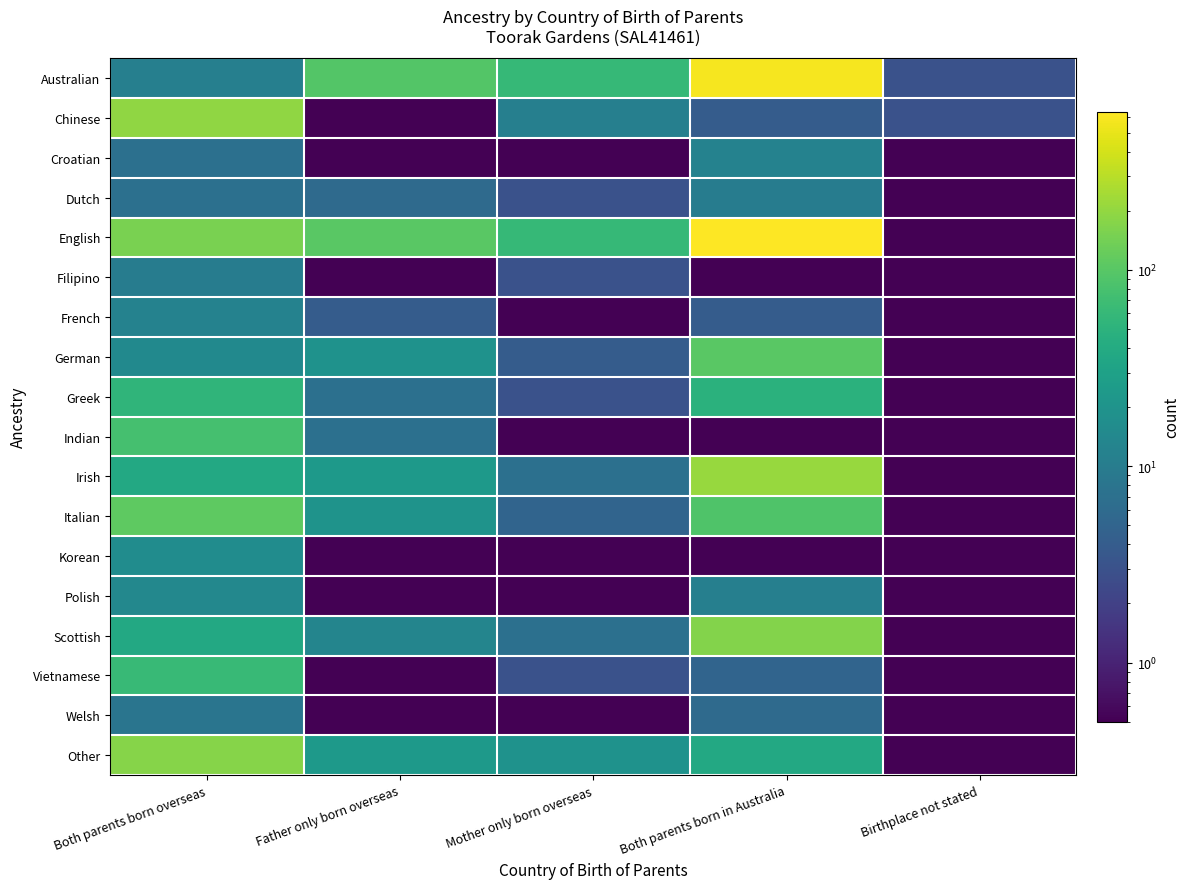

Reading right to left, list all the values displayed in this chart.

Australian: Birthplace not stated=3.0	Both parents born in Australia=575.0	Mother only born overseas=61.0	Father only born overseas=95.0	Both parents born overseas=11.0
Chinese: Birthplace not stated=3.0	Both parents born in Australia=4.0	Mother only born overseas=11.0	Father only born overseas=0.1	Both parents born overseas=194.0
Croatian: Birthplace not stated=0.1	Both parents born in Australia=12.0	Mother only born overseas=0.1	Father only born overseas=0.1	Both parents born overseas=7.0
Dutch: Birthplace not stated=0.1	Both parents born in Australia=10.0	Mother only born overseas=3.0	Father only born overseas=6.0	Both parents born overseas=7.0
English: Birthplace not stated=0.1	Both parents born in Australia=640.0	Mother only born overseas=60.0	Father only born overseas=102.0	Both parents born overseas=150.0
Filipino: Birthplace not stated=0.1	Both parents born in Australia=0.1	Mother only born overseas=3.0	Father only born overseas=0.1	Both parents born overseas=10.0
French: Birthplace not stated=0.1	Both parents born in Australia=4.0	Mother only born overseas=0.1	Father only born overseas=4.0	Both parents born overseas=12.0
German: Birthplace not stated=0.1	Both parents born in Australia=104.0	Mother only born overseas=4.0	Father only born overseas=19.0	Both parents born overseas=15.0
Greek: Birthplace not stated=0.1	Both parents born in Australia=48.0	Mother only born overseas=3.0	Father only born overseas=7.0	Both parents born overseas=54.0
Indian: Birthplace not stated=0.1	Both parents born in Australia=0.1	Mother only born overseas=0.1	Father only born overseas=7.0	Both parents born overseas=77.0
Irish: Birthplace not stated=0.1	Both parents born in Australia=210.0	Mother only born overseas=7.0	Father only born overseas=24.0	Both parents born overseas=38.0
Italian: Birthplace not stated=0.1	Both parents born in Australia=90.0	Mother only born overseas=5.0	Father only born overseas=20.0	Both parents born overseas=107.0
Korean: Birthplace not stated=0.1	Both parents born in Australia=0.1	Mother only born overseas=0.1	Father only born overseas=0.1	Both parents born overseas=16.0
Polish: Birthplace not stated=0.1	Both parents born in Australia=11.0	Mother only born overseas=0.1	Father only born overseas=0.1	Both parents born overseas=14.0
Scottish: Birthplace not stated=0.1	Both parents born in Australia=170.0	Mother only born overseas=7.0	Father only born overseas=13.0	Both parents born overseas=38.0
Vietnamese: Birthplace not stated=0.1	Both parents born in Australia=5.0	Mother only born overseas=3.0	Father only born overseas=0.1	Both parents born overseas=62.0
Welsh: Birthplace not stated=0.1	Both parents born in Australia=6.0	Mother only born overseas=0.1	Father only born overseas=0.1	Both parents born overseas=8.0
Other: Birthplace not stated=0.1	Both parents born in Australia=38.0	Mother only born overseas=19.0	Father only born overseas=24.0	Both parents born overseas=173.0